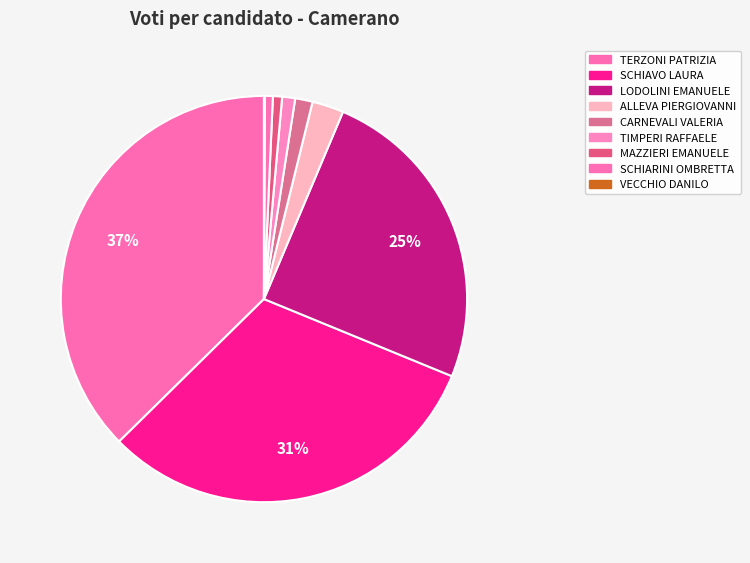

Rank the categories by value from highest to lowest.

TERZONI PATRIZIA, SCHIAVO LAURA, LODOLINI EMANUELE, ALLEVA PIERGIOVANNI, CARNEVALI VALERIA, TIMPERI RAFFAELE, MAZZIERI EMANUELE, SCHIARINI OMBRETTA, VECCHIO DANILO